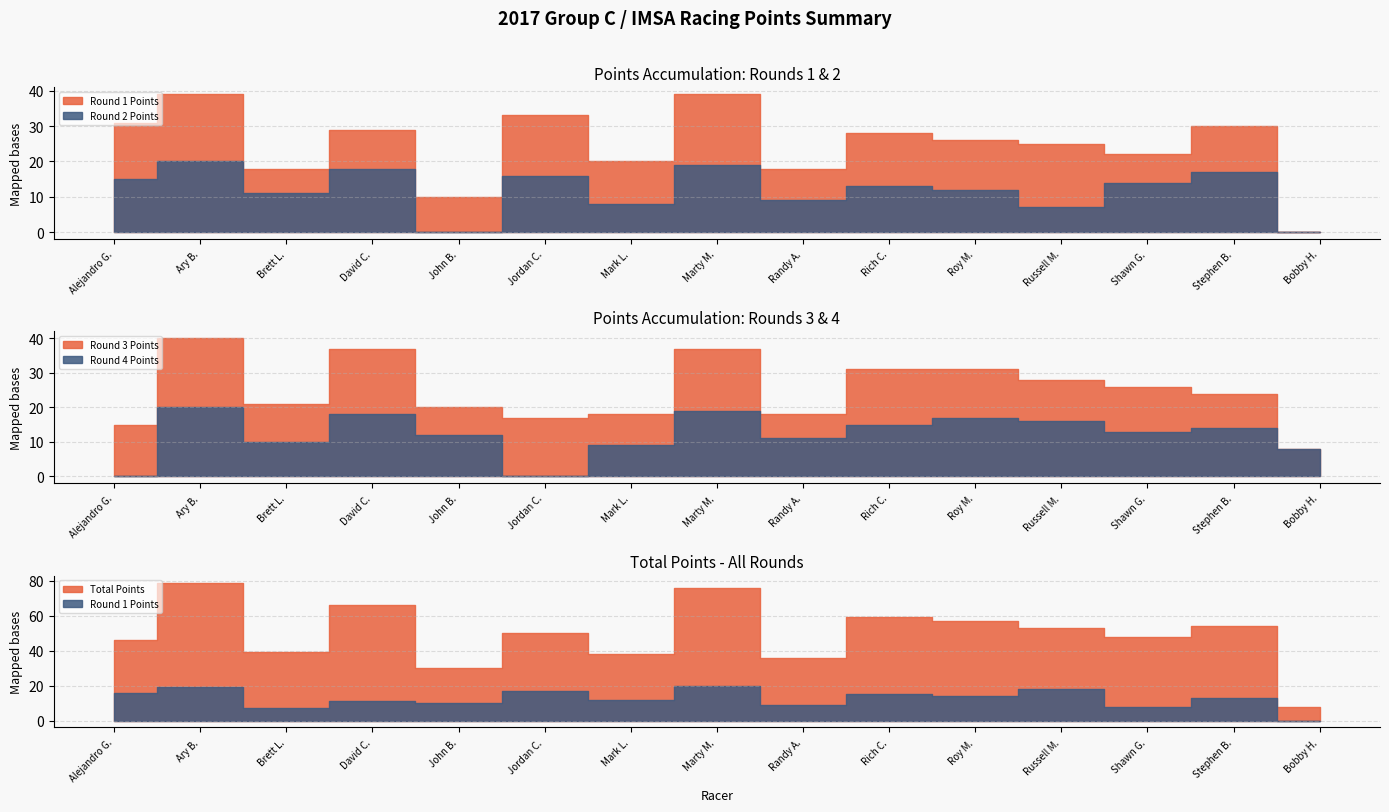

How many interior local peaks does the Round 4 Points series have?

5